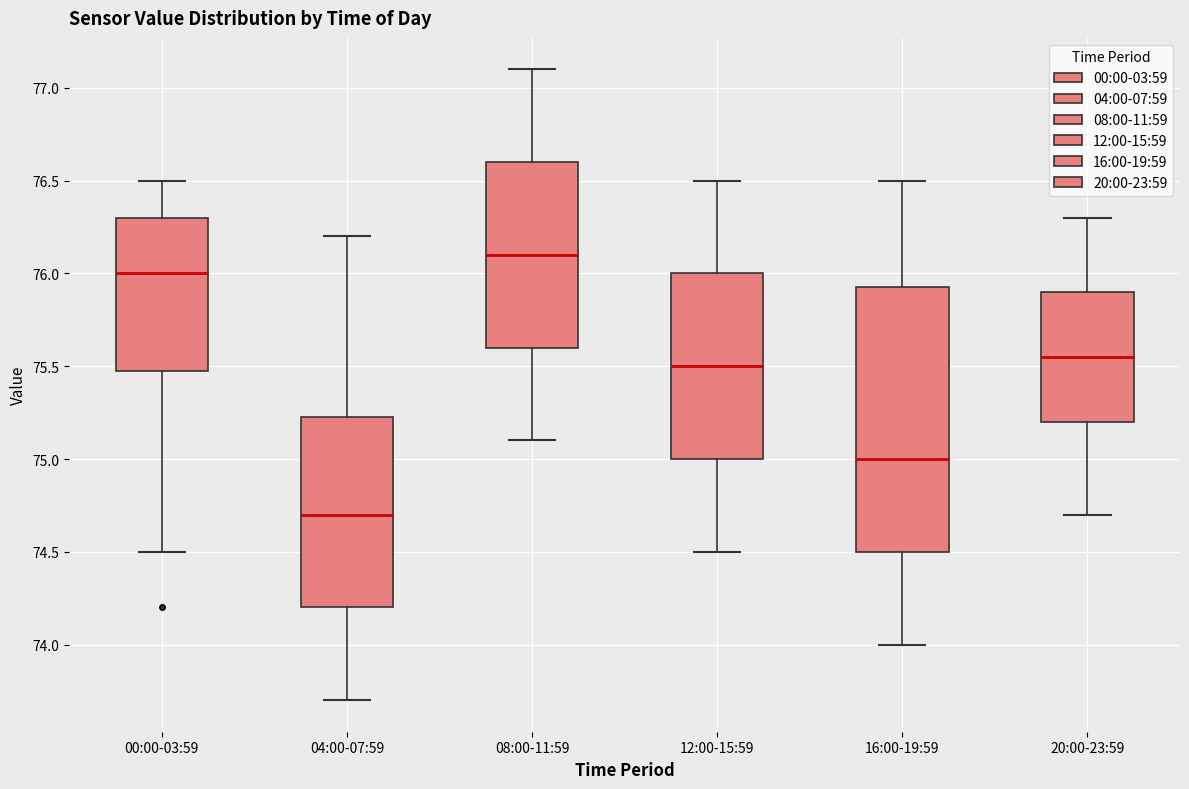

Reading left to right, transcribe this box plot: for each box, give where its median line is, the range the box spans, and where its two whiskers end, as read against the y-axis. The values are not printed on the chart, so give them approximately, as read against the axis.

00:00-03:59: median 76.00, box 75.50 to 76.30, whiskers 74.50 to 76.50
04:00-07:59: median 74.70, box 74.20 to 75.25, whiskers 73.70 to 76.20
08:00-11:59: median 76.10, box 75.60 to 76.60, whiskers 75.10 to 77.10
12:00-15:59: median 75.50, box 75.00 to 76.00, whiskers 74.50 to 76.50
16:00-19:59: median 75.00, box 74.50 to 75.95, whiskers 74.00 to 76.50
20:00-23:59: median 75.55, box 75.20 to 75.90, whiskers 74.70 to 76.30